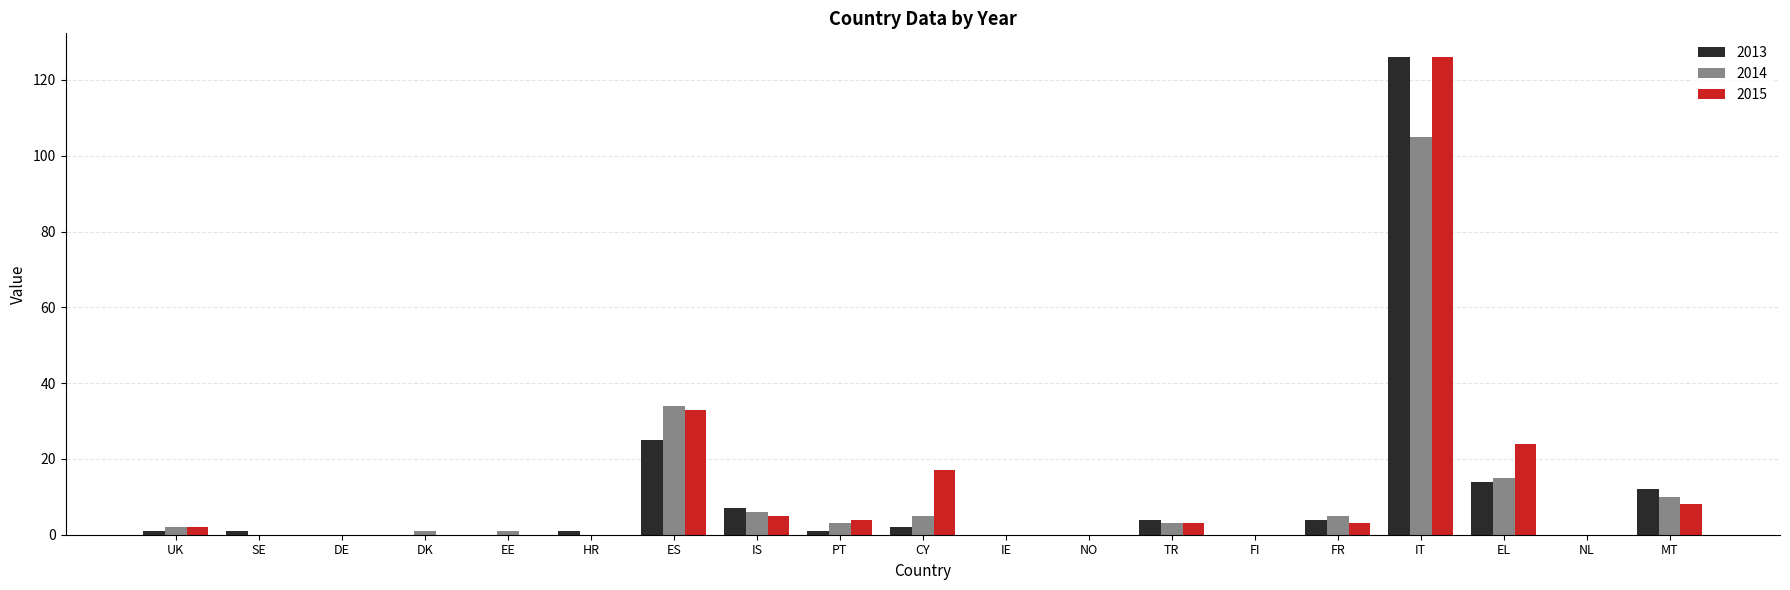

Count the number of categories in the chart.

19